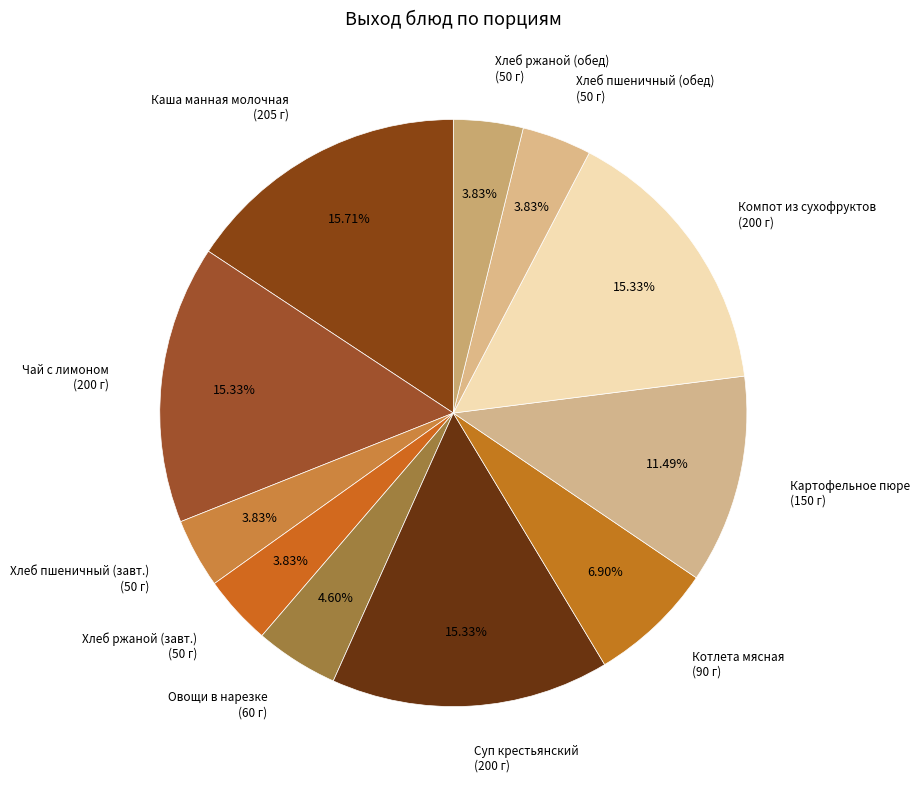

Which has a higher value, Котлета мясная (90 г) or Каша манная молочная (205 г)?

Каша манная молочная (205 г)